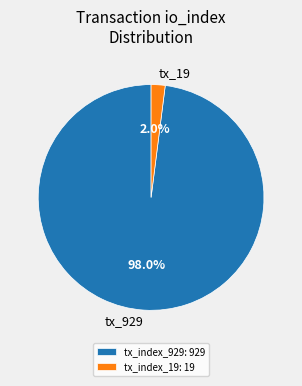

What percentage is NOT represented by tx_index_929?

2.0%